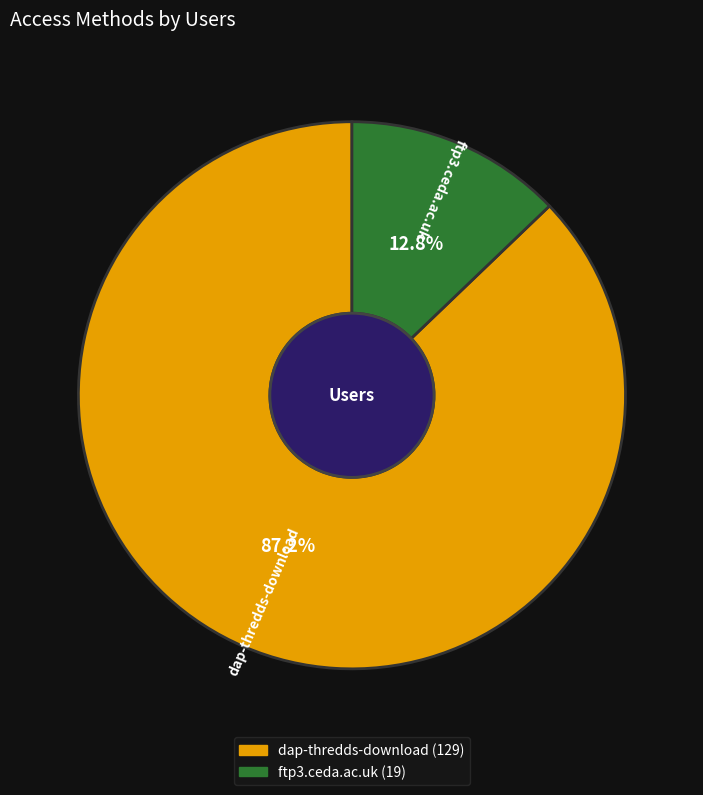

Count the number of slices in the pie.

2